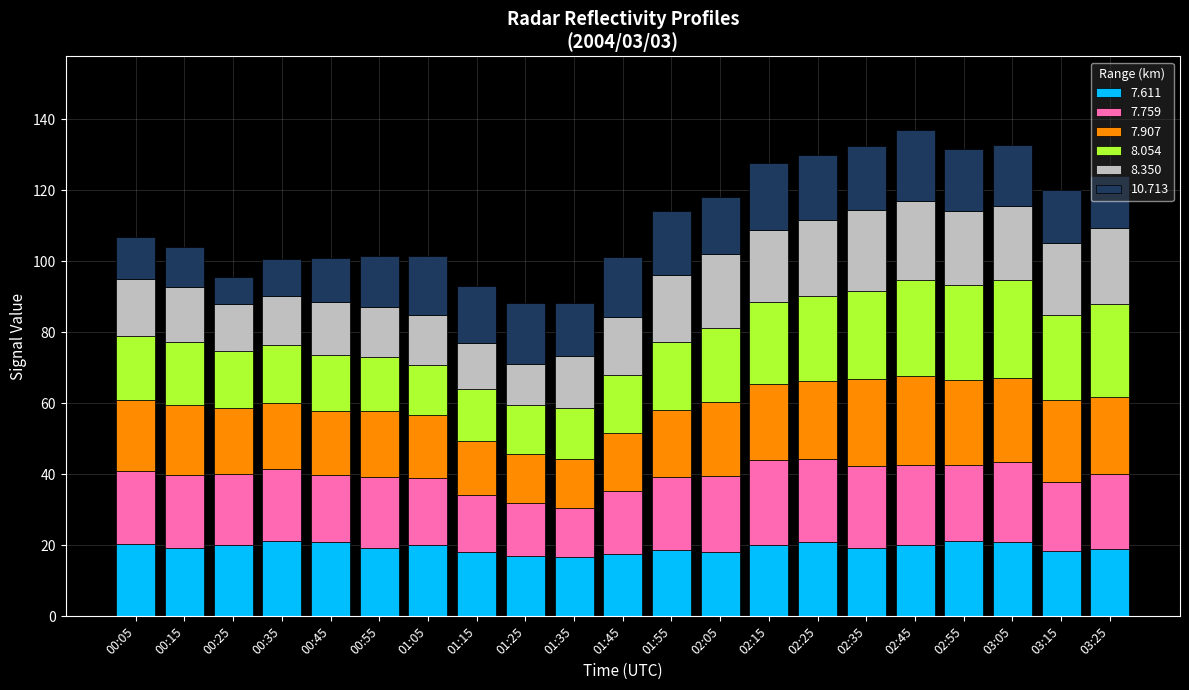

What is the lowest value of the 7.611 series?

16.8